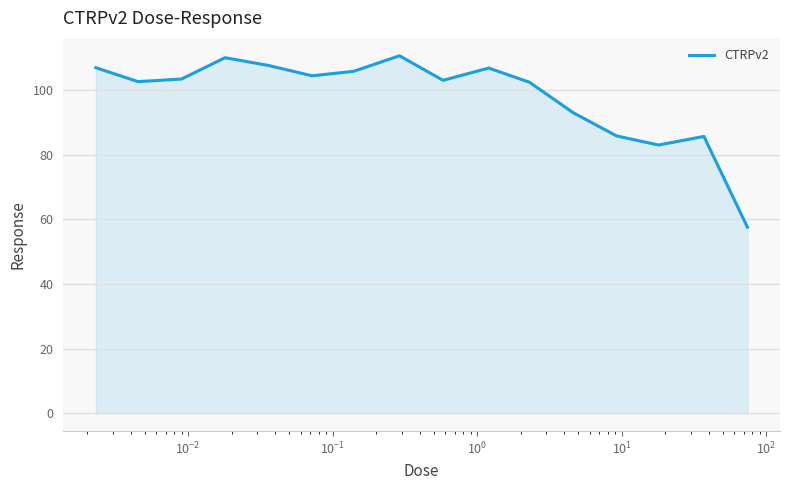

Does the chart display data point markers on the line(s)?

No